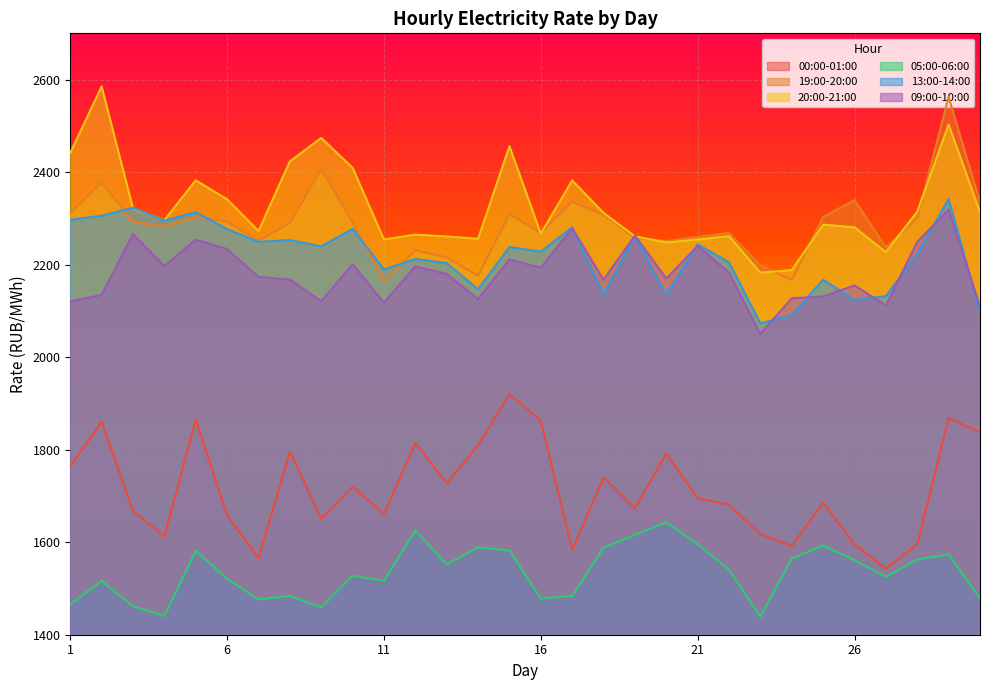

What is the lowest value of the 13:00-14:00 series?

2072.9